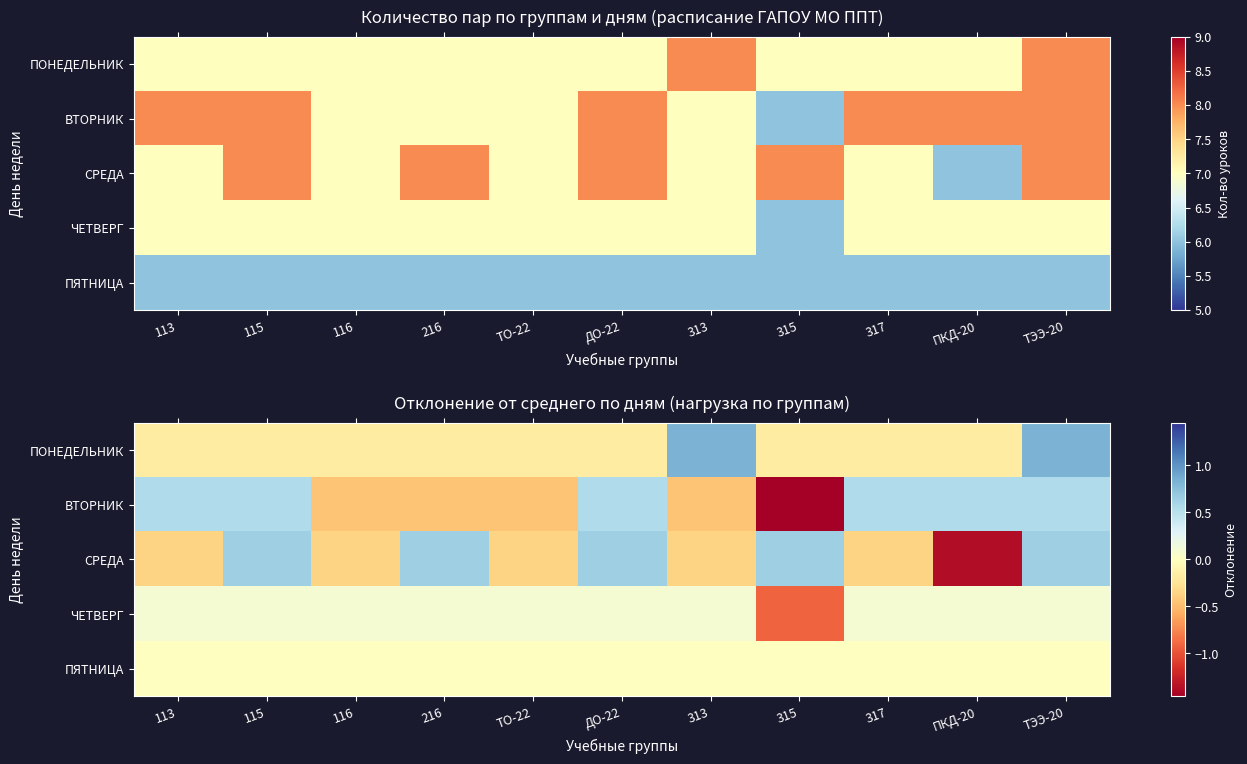

Where is ПОНЕДЕЛЬНИК nearest to the value 0?

113